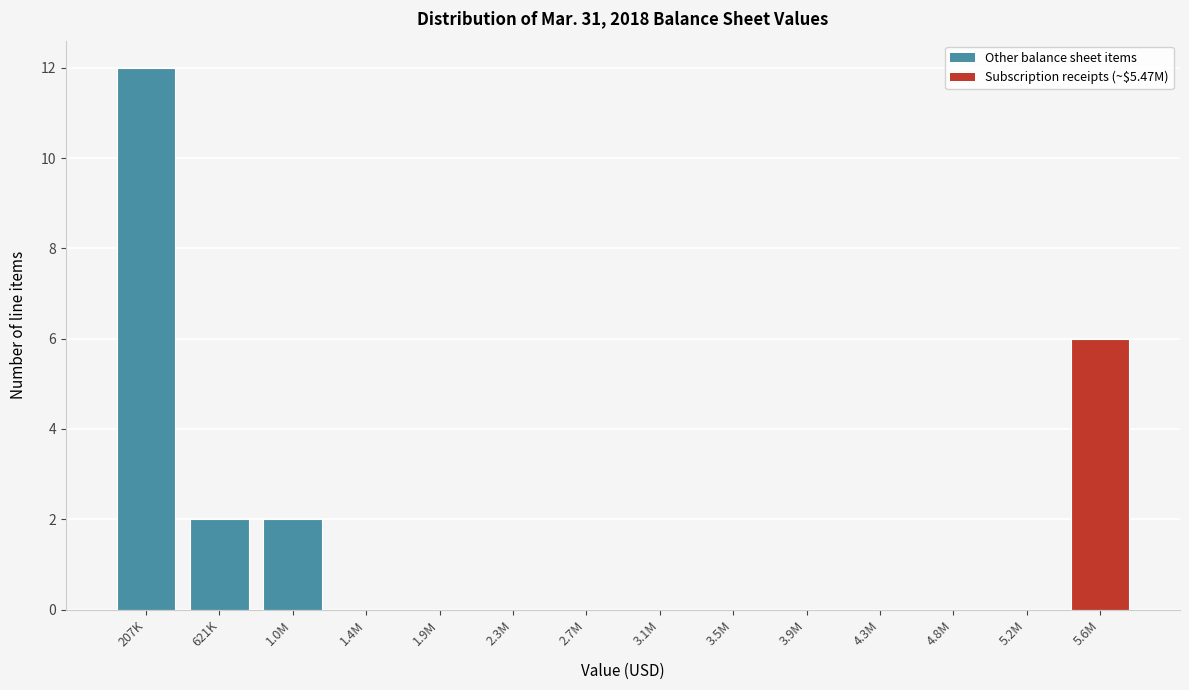

Reading left to right, transcribe all the data shown in this chart.

207K=12	621K=2	1.0M=2	1.4M=0	1.9M=0	2.3M=0	2.7M=0	3.1M=0	3.5M=0	3.9M=0	4.3M=0	4.8M=0	5.2M=0	5.6M=6